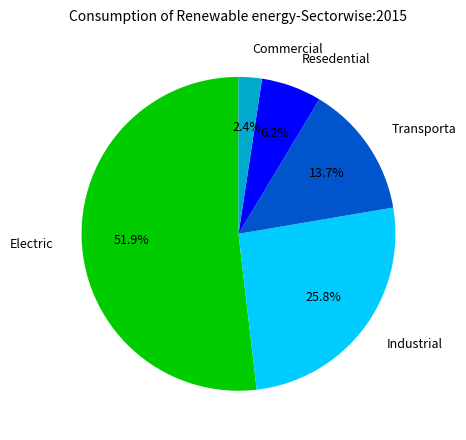

What is the total percentage of Electric and Industrial?

77.7%